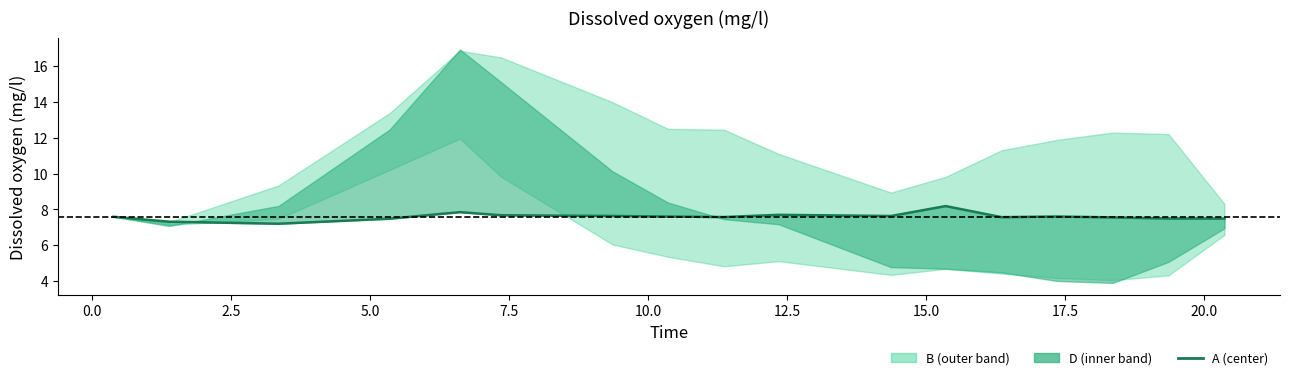

Where is the first local minimum?

2.5